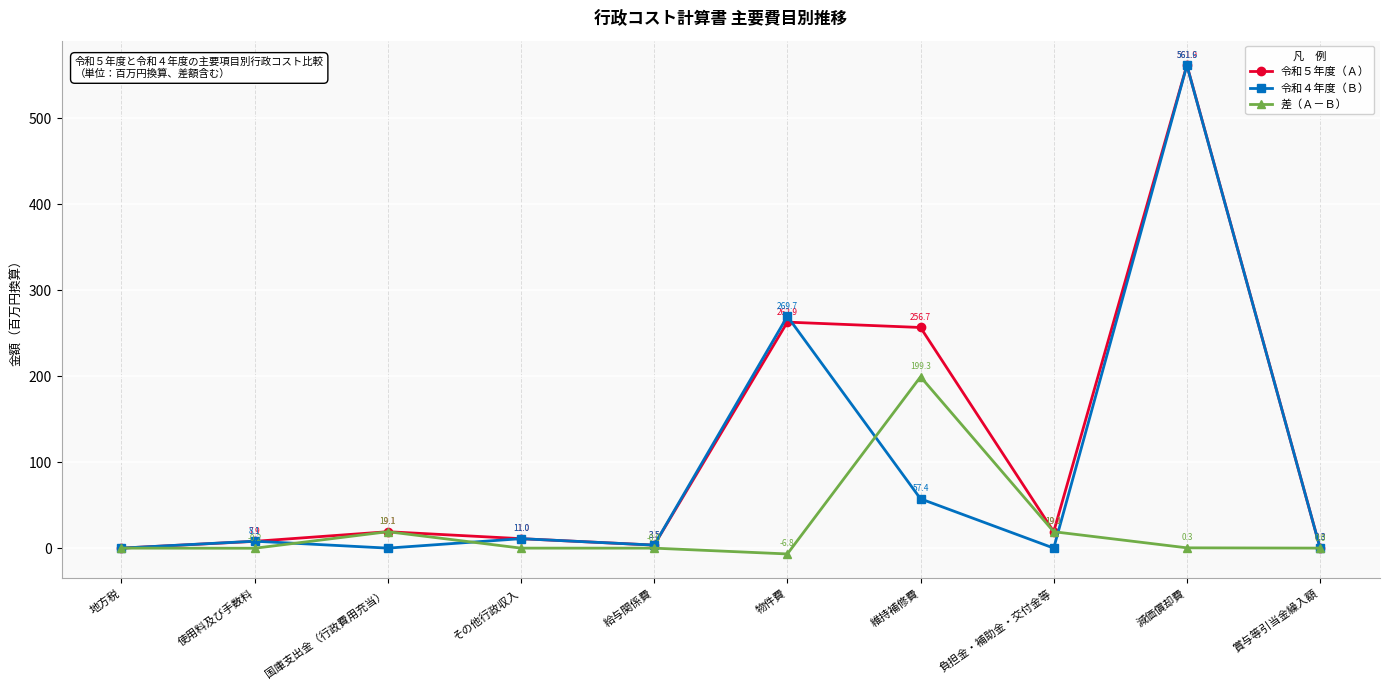

How many series are shown in this chart?

3